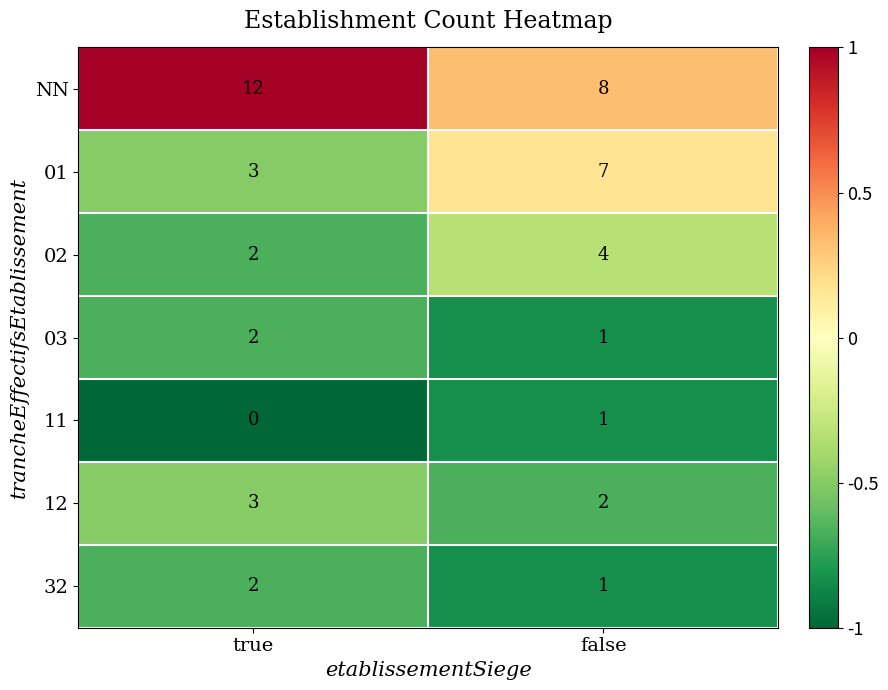

Is it true that 03 equals 1 at false?

True